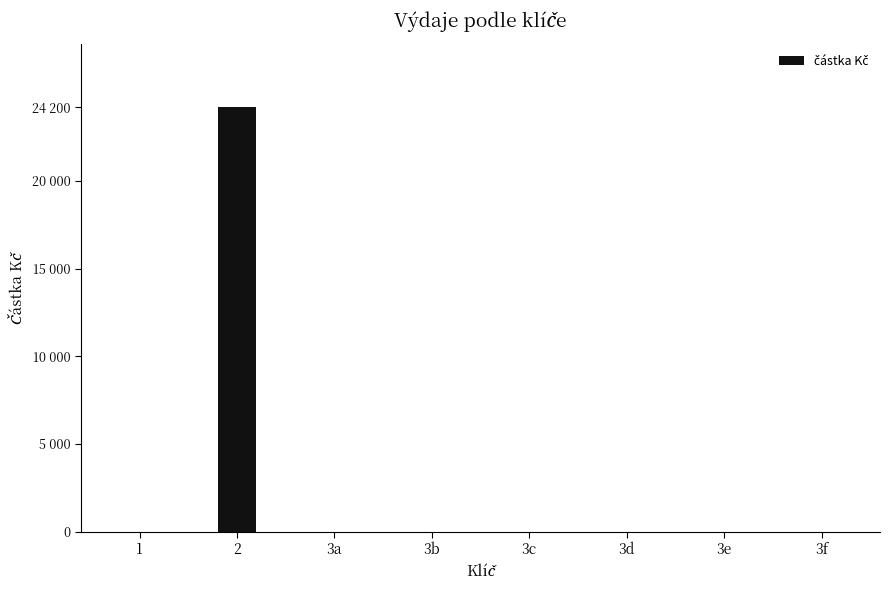

Are the bars horizontal?

No